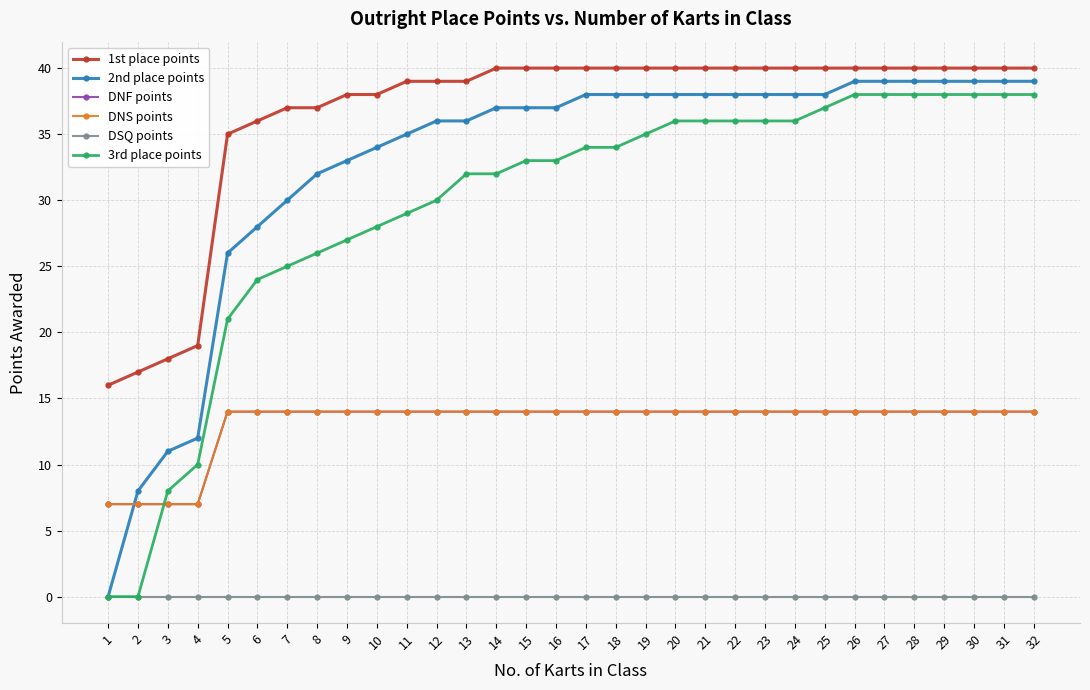

Which category has the highest value in the DSQ points series?

1